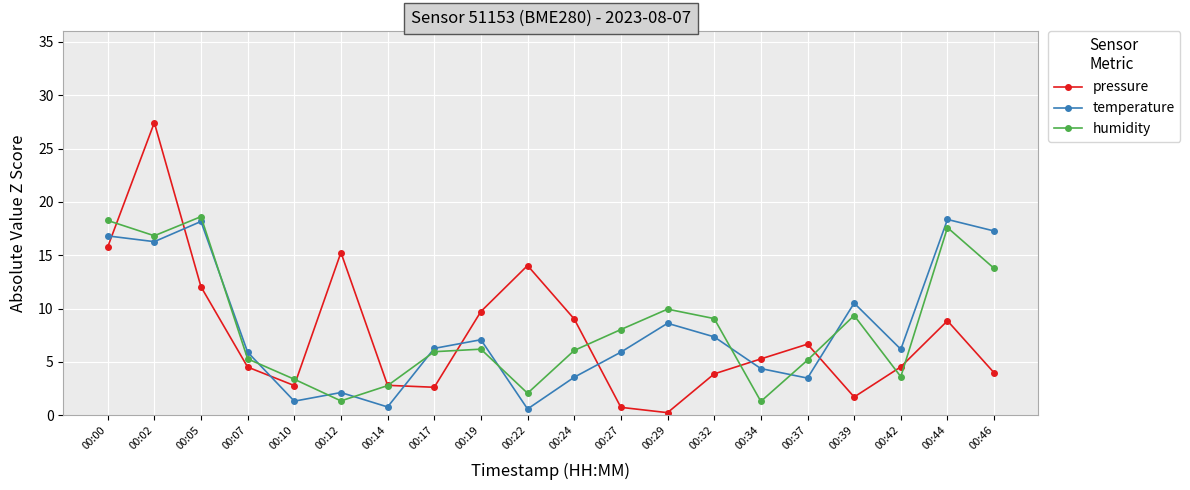

Which series has the largest range (max minus min)?

pressure